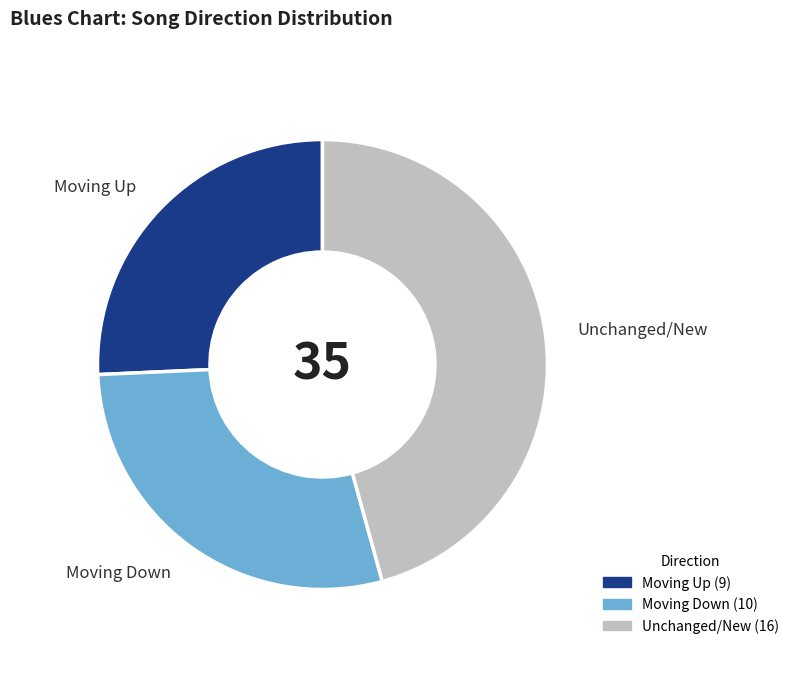

Does any single category account for the majority?

No